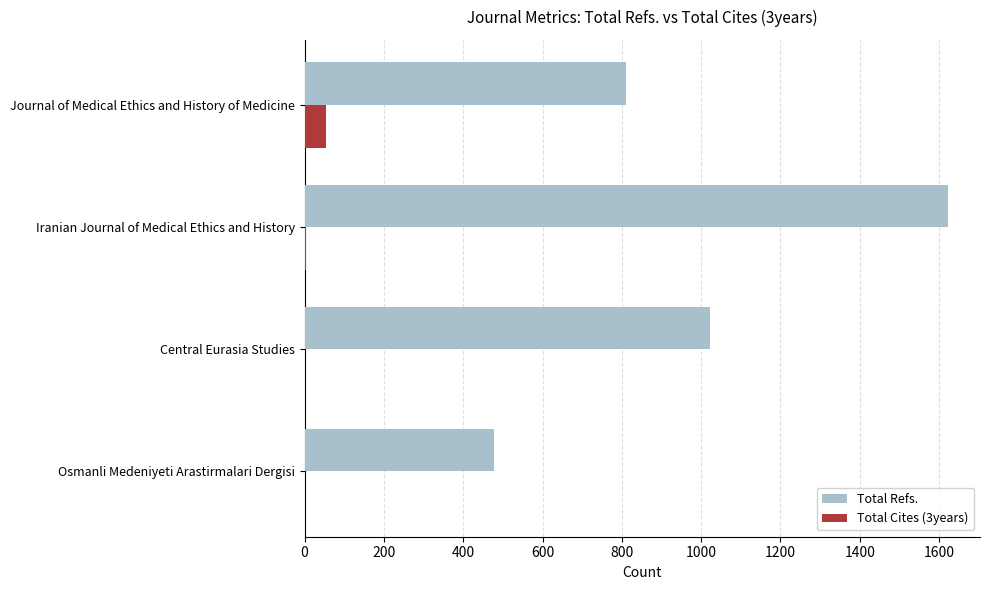

At which category does the chart reach its peak across all series?

Iranian Journal of Medical Ethics and History